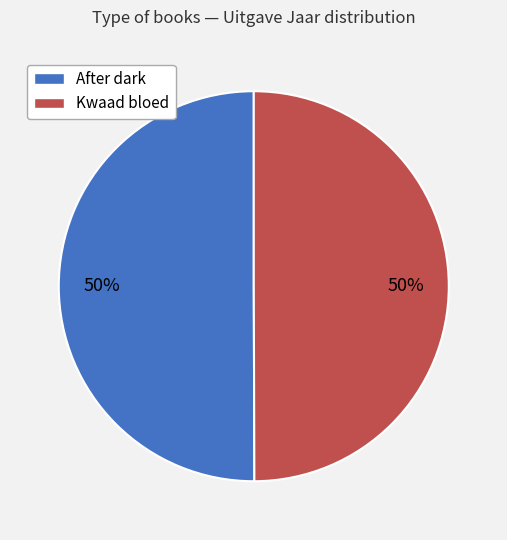

Approximately how many times larger is the value at After dark compared to Kwaad bloed?

1.0